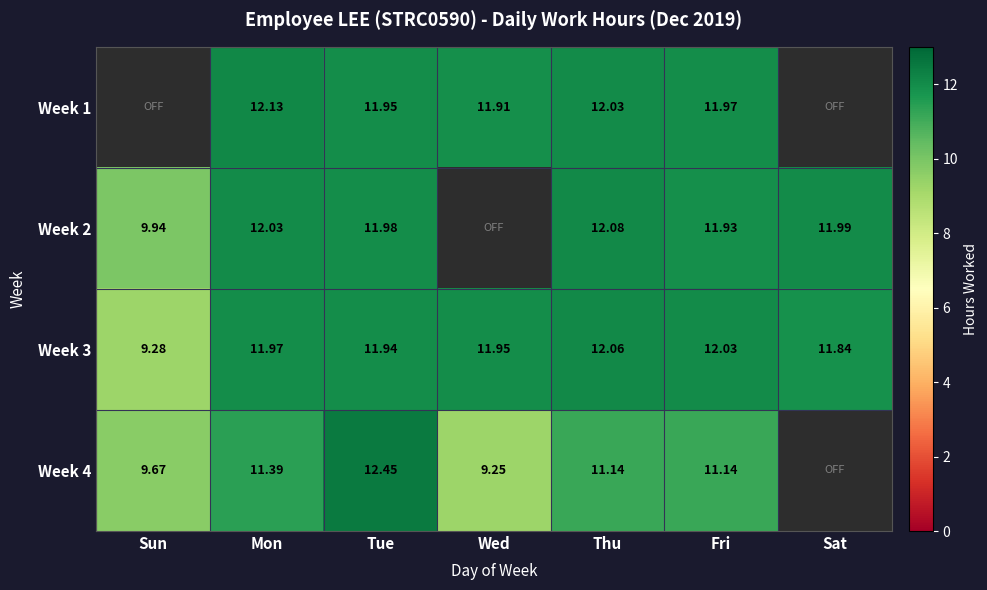

Is the value of Week 1 at Wed greater than the value of Week 4 at Fri?

Yes